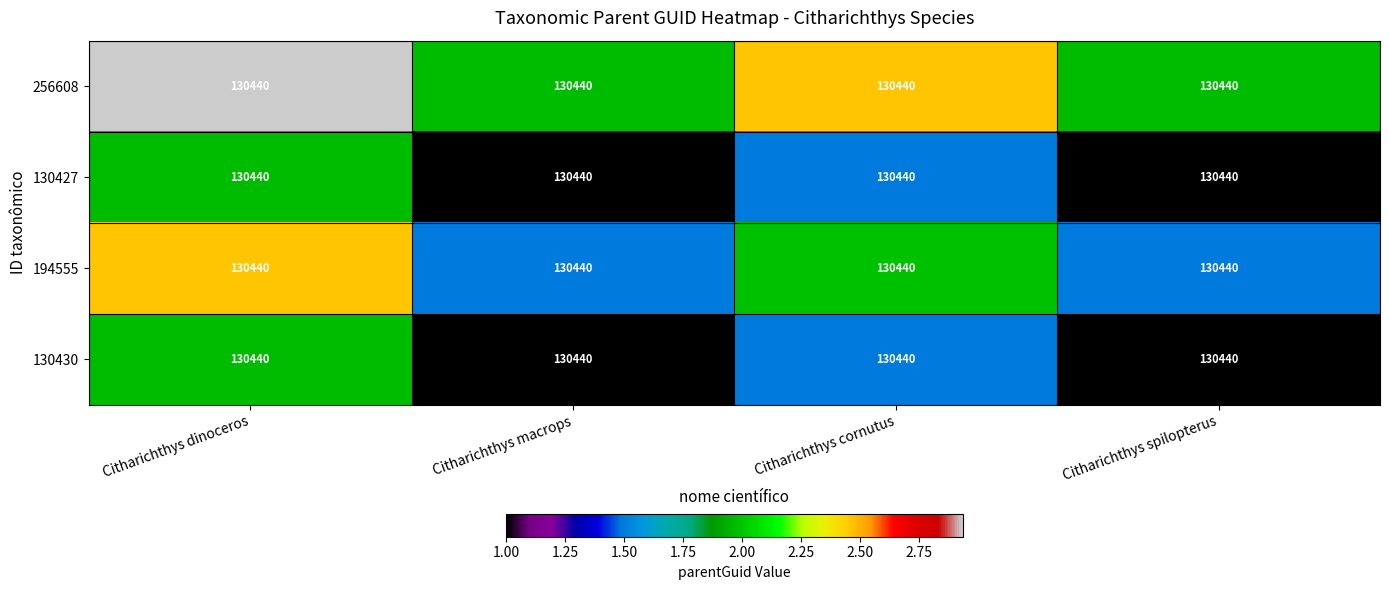

Which series has the widest spread of values?

130427